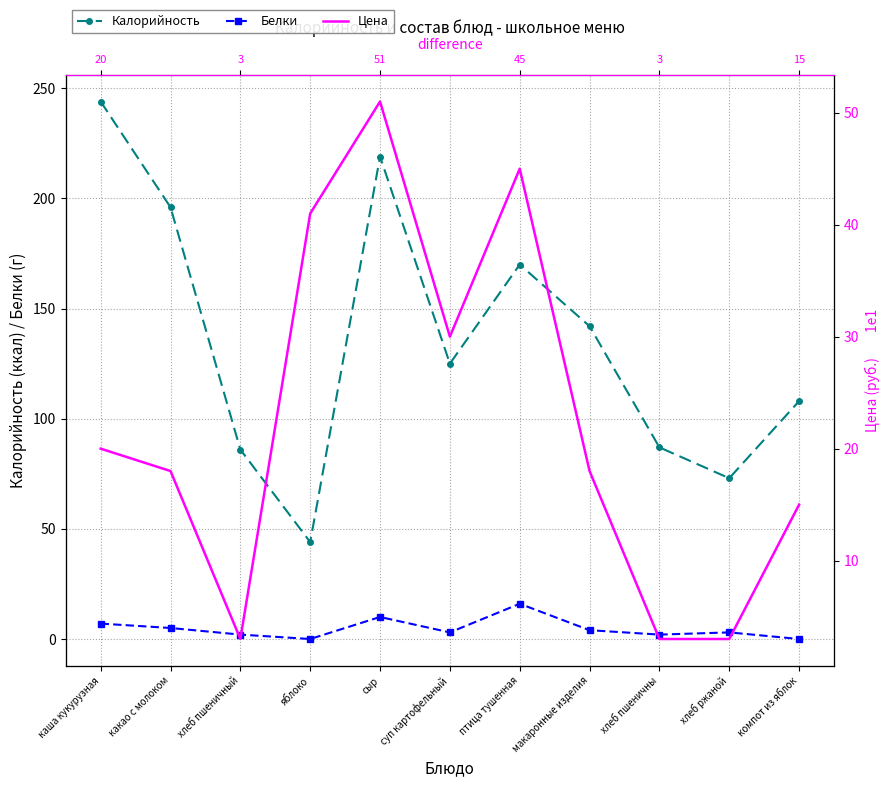

What are all the series names shown in the legend?

Калорийность, Белки, Цена